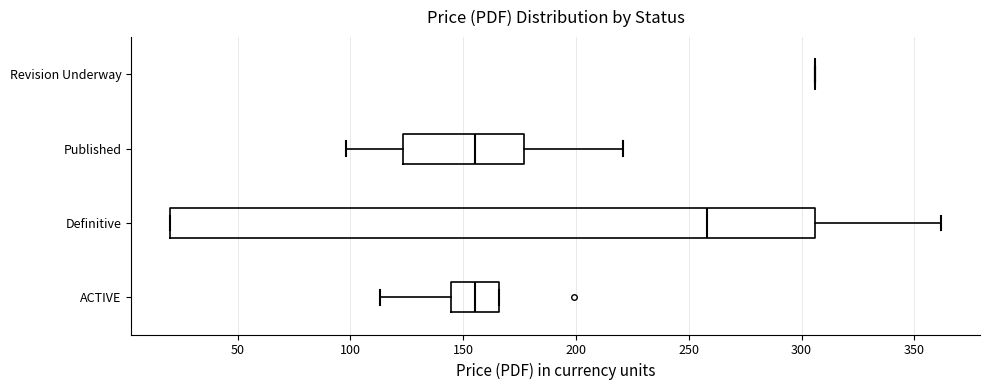

Where does the right whisker of the box for Published end on the x-axis? The values are not printed on the chart, so give them approximately, as read against the axis.

220